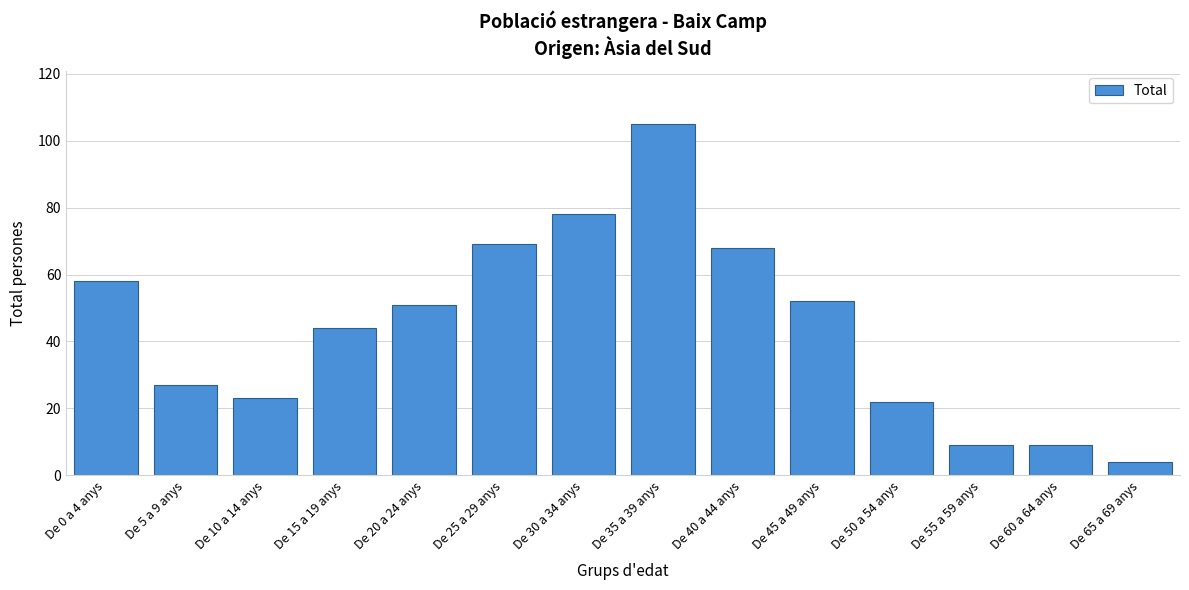

Reading right to left, what are all the values shown in this chart?

De 65 a 69 anys=4	De 60 a 64 anys=9	De 55 a 59 anys=9	De 50 a 54 anys=22	De 45 a 49 anys=52	De 40 a 44 anys=68	De 35 a 39 anys=105	De 30 a 34 anys=78	De 25 a 29 anys=69	De 20 a 24 anys=51	De 15 a 19 anys=44	De 10 a 14 anys=23	De 5 a 9 anys=27	De 0 a 4 anys=58